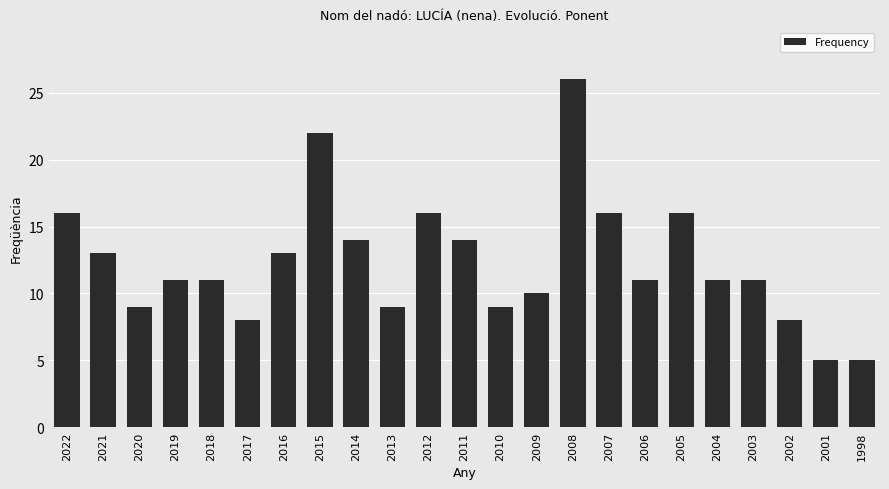

Reading left to right, what are all the values shown in this chart?

2022=16	2021=13	2020=9	2019=11	2018=11	2017=8	2016=13	2015=22	2014=14	2013=9	2012=16	2011=14	2010=9	2009=10	2008=26	2007=16	2006=11	2005=16	2004=11	2003=11	2002=8	2001=5	1998=5